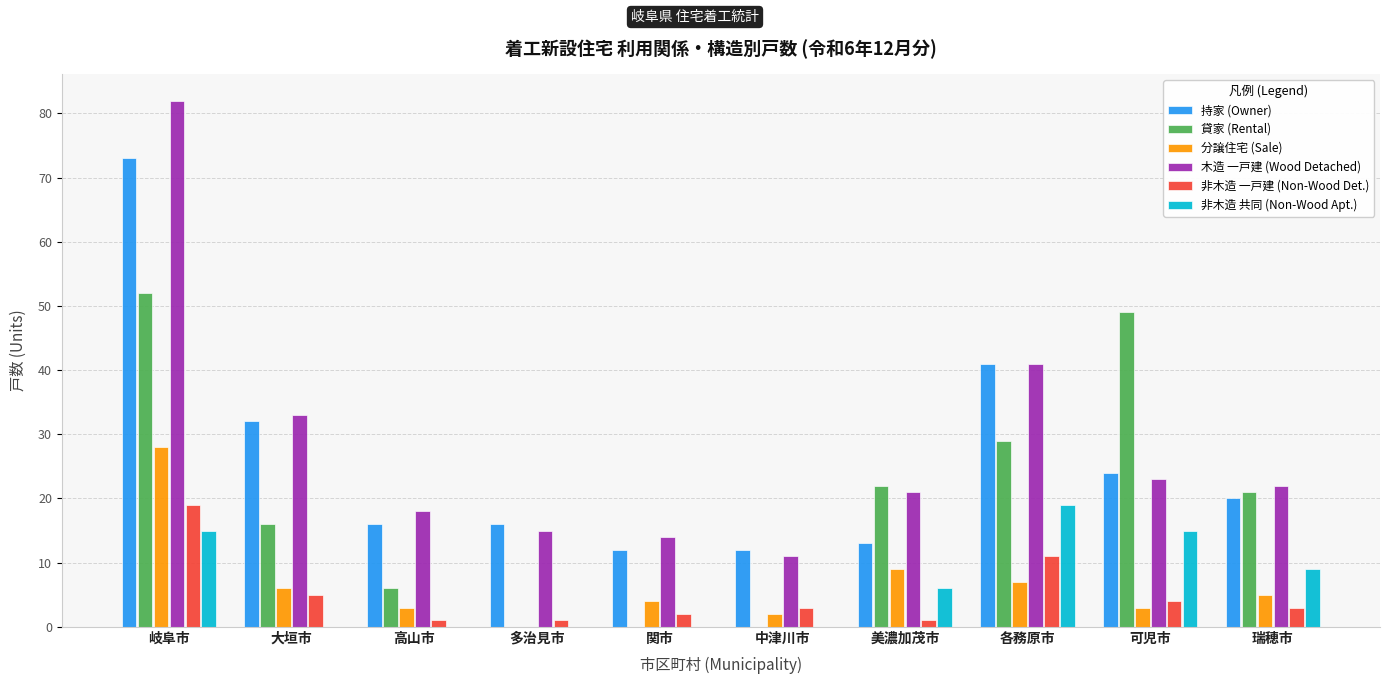

Is the value of 分譲住宅 (Sale) at 多治見市 greater than the value of 非木造 共同 (Non-Wood Apt.) at 瑞穂市?

No